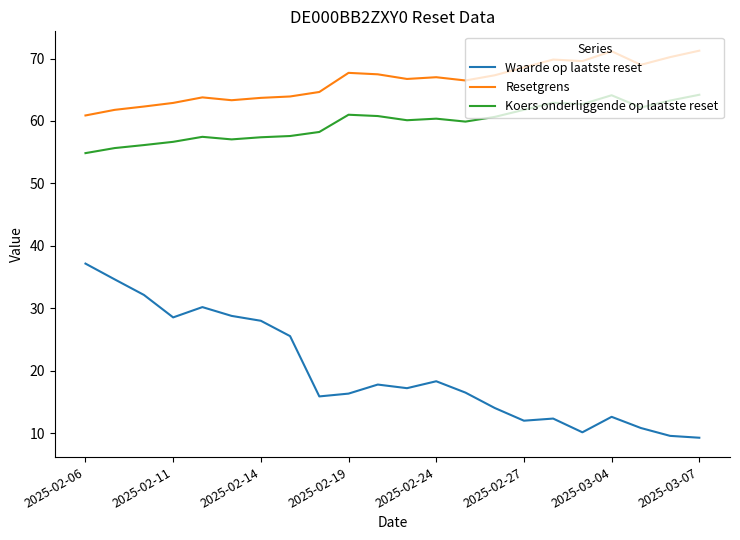

Rank the series by their maximum value, from lowest to highest.

Waarde op laatste reset, Koers onderliggende op laatste reset, Resetgrens